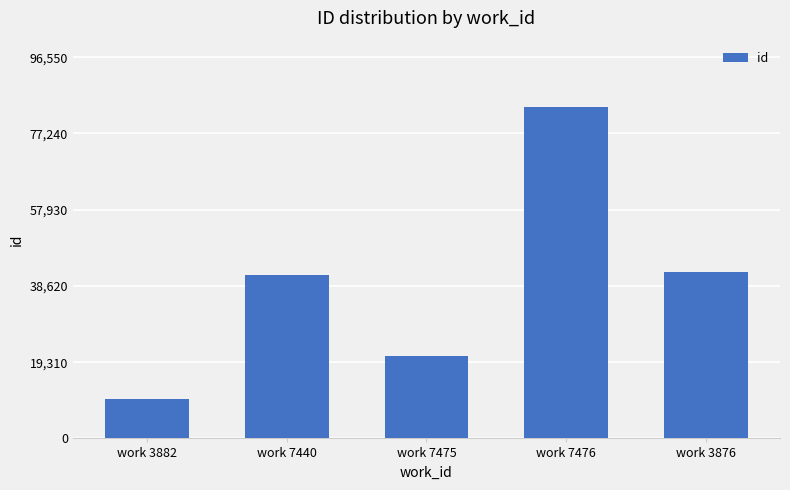

What is the change in value from work 3882 to work 7440?

+31369